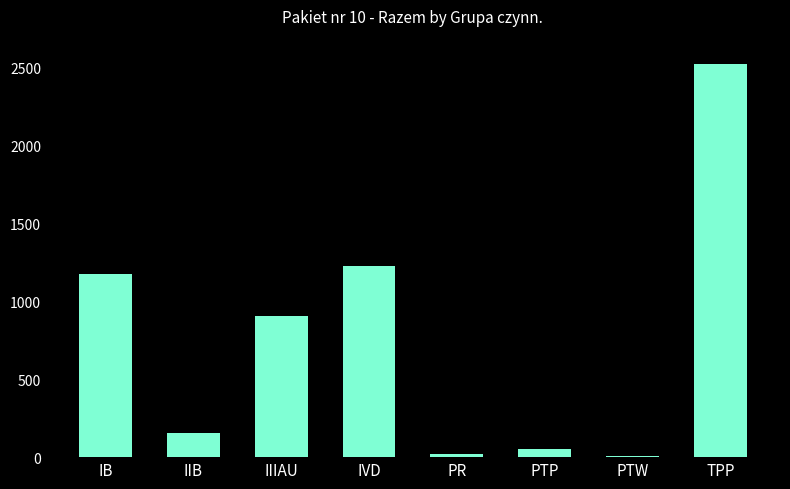

What is the label of the 7th bar from the right?

IIB